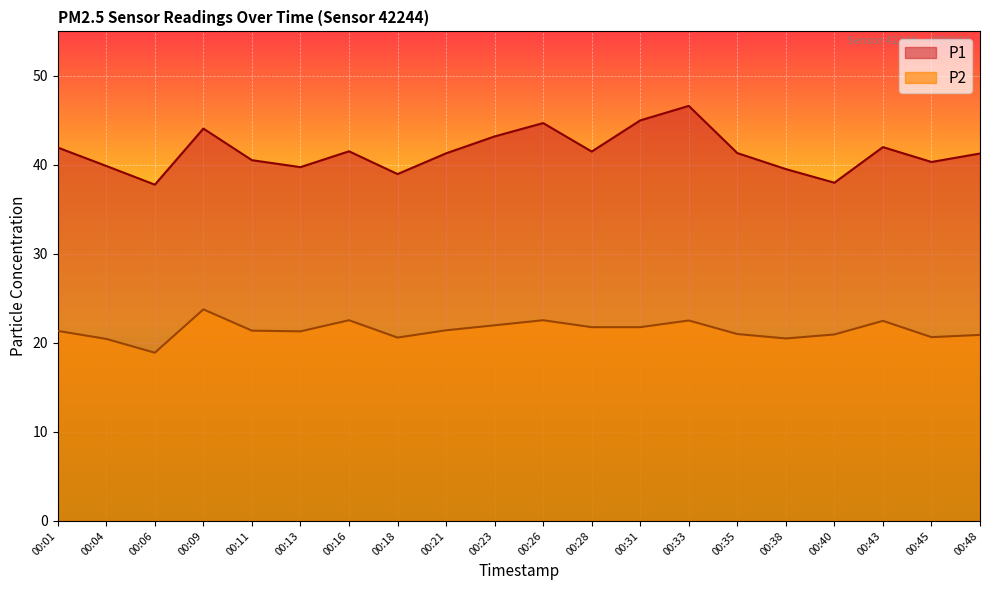

True or false: P2 and P1 intersect in this chart.

False